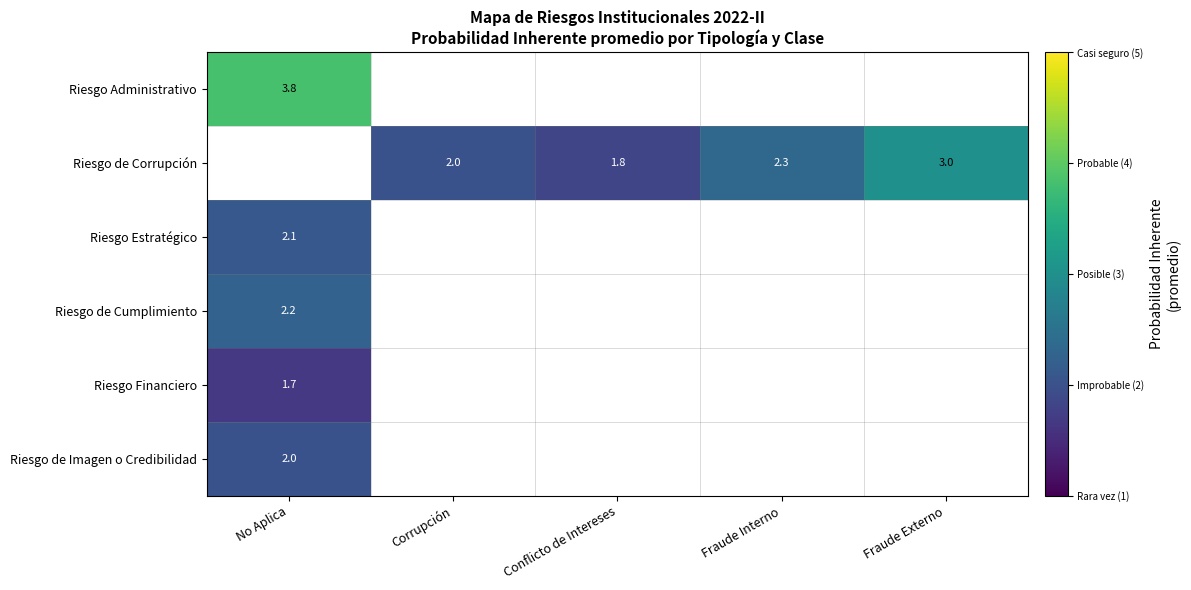

What is the minimum value shown in the chart?

1.7